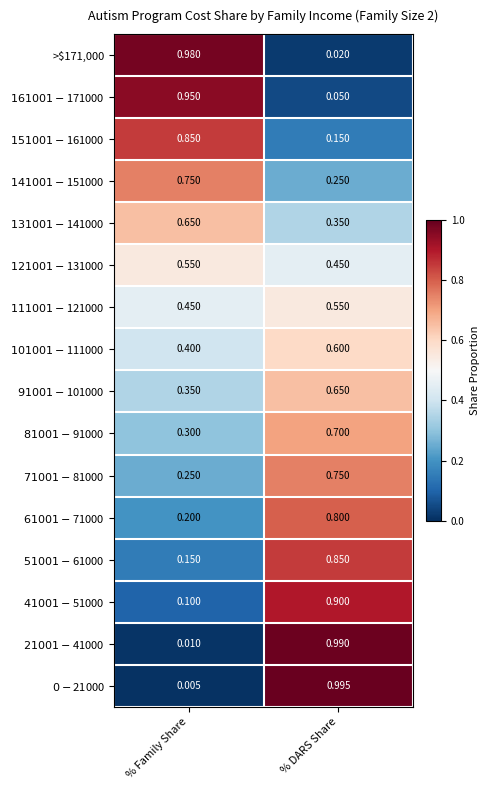

Count the number of categories in the chart.

2